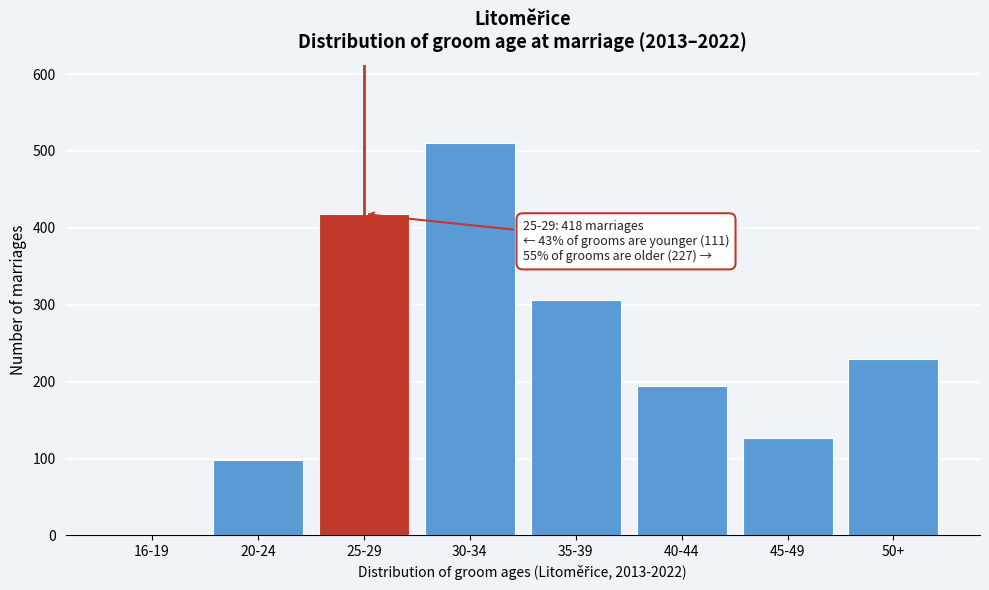

Reading left to right, what are all the values shown in this chart?

16-19=1	20-24=98	25-29=418	30-34=510	35-39=306	40-44=195	45-49=127	50+=230